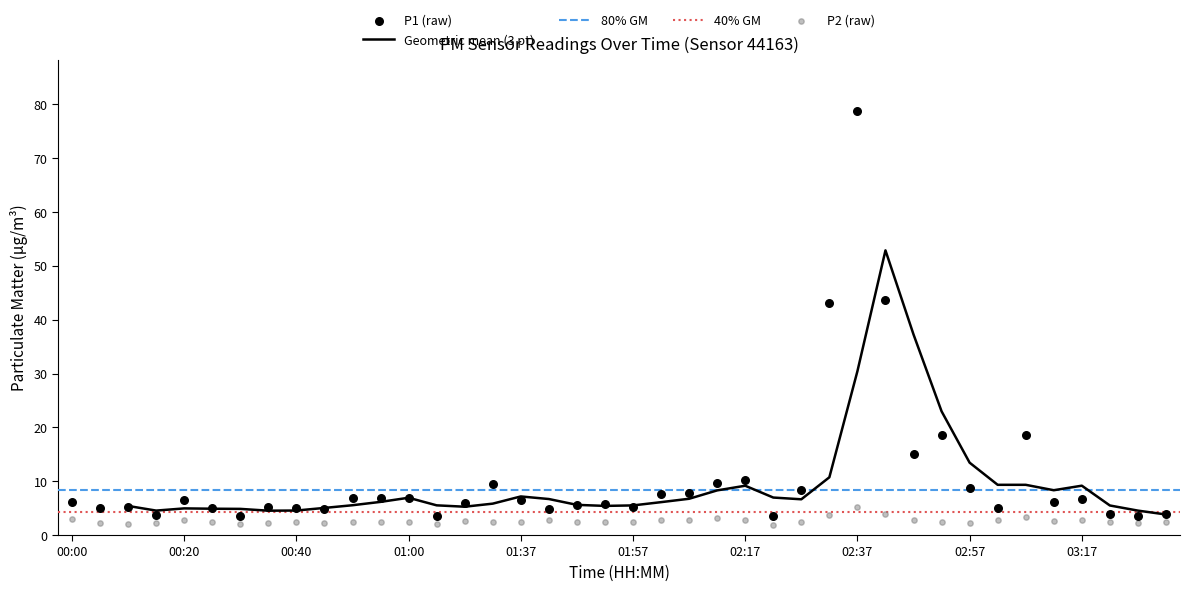

Which series contains the lowest Y value?

P2